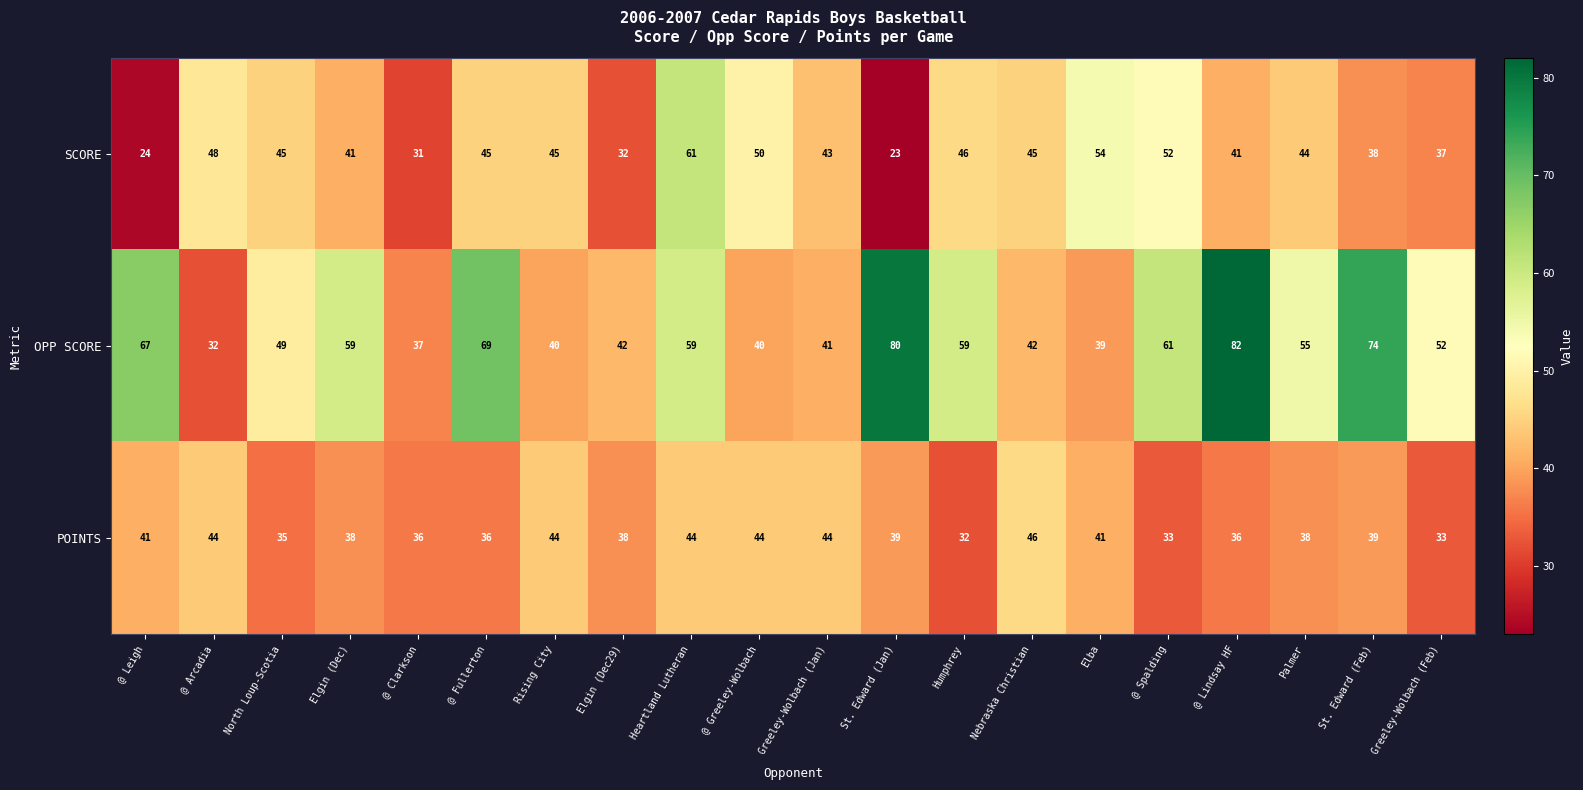

The value of OPP SCORE at @ Fullerton is 120. True or false?

False